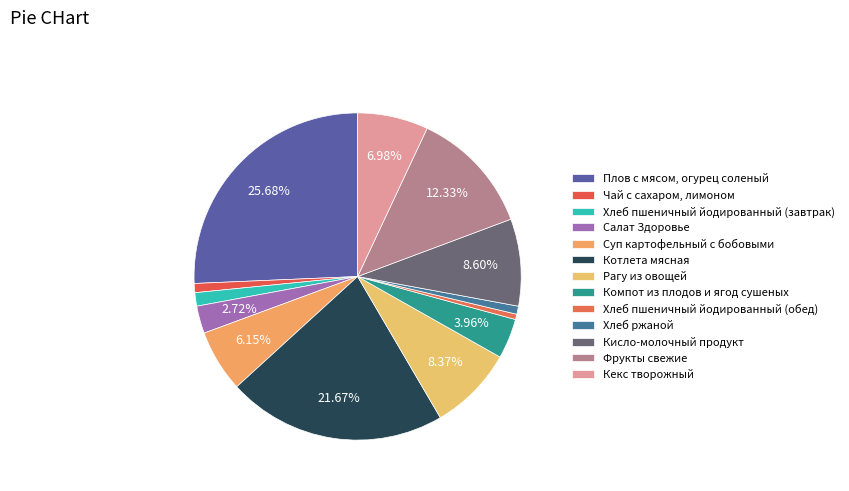

To the nearest percent, what is the combined percentage of Салат Здоровье and Кисло-молочный продукт?

11%